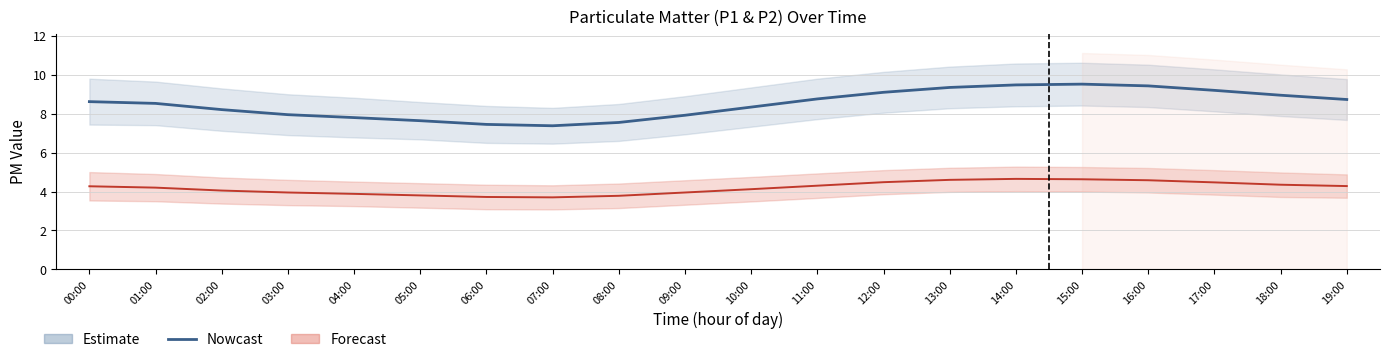

Reading left to right, list all the values displayed in this chart.

00:00=8.6	01:00=8.5	02:00=8.2	03:00=8.0	04:00=7.8	05:00=7.6	06:00=7.5	07:00=7.4	08:00=7.5	09:00=7.9	10:00=8.3	11:00=8.8	12:00=9.1	13:00=9.3	14:00=9.5	15:00=9.5	16:00=9.4	17:00=9.2	18:00=8.9	19:00=8.7